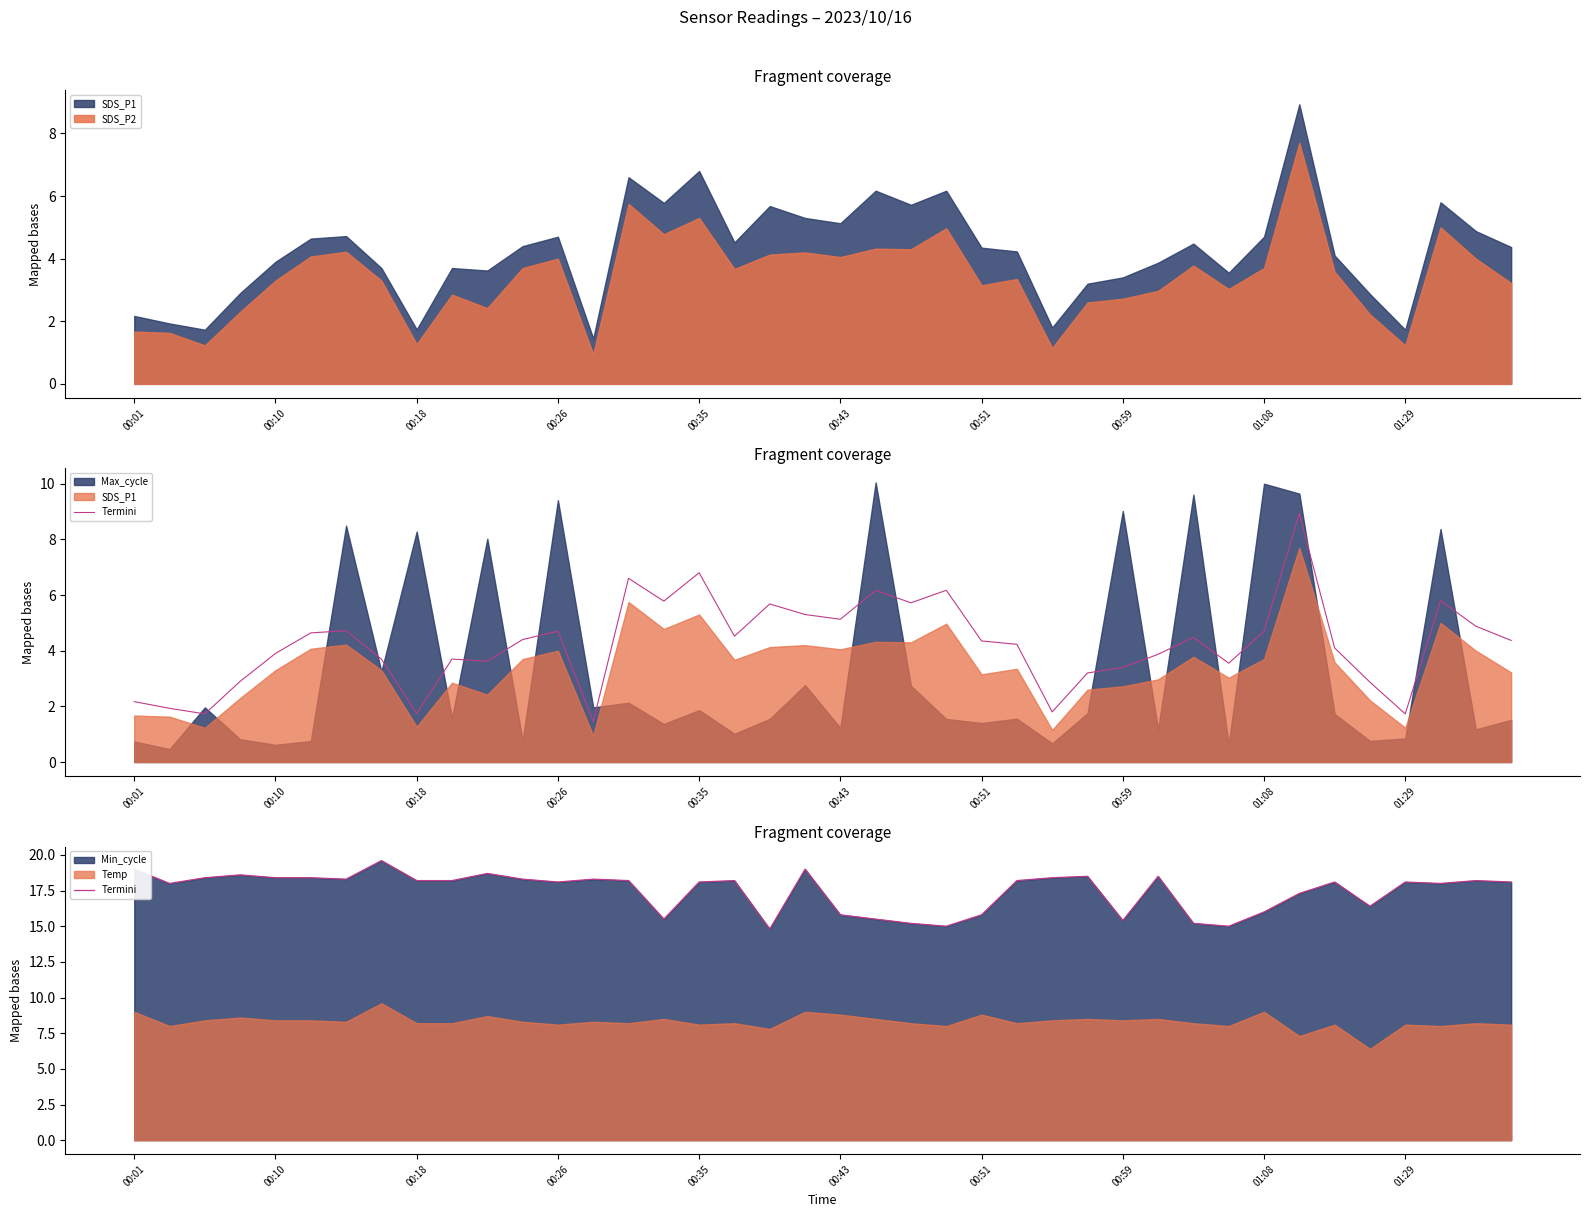

Is it true that the value at 00:51 is 26.1?

False